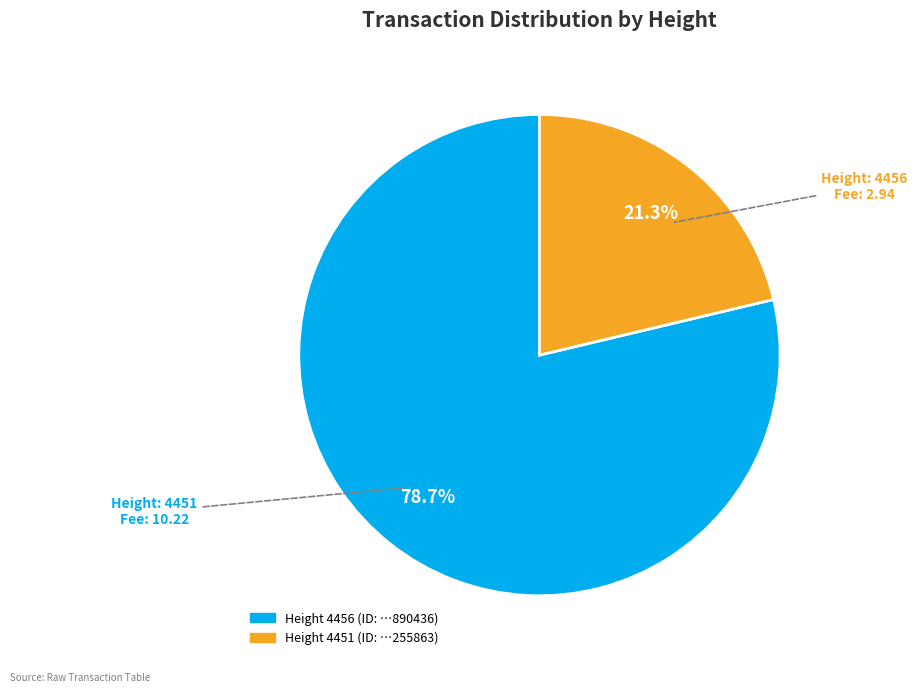

Is there any slice that represents more than half of the pie?

Yes